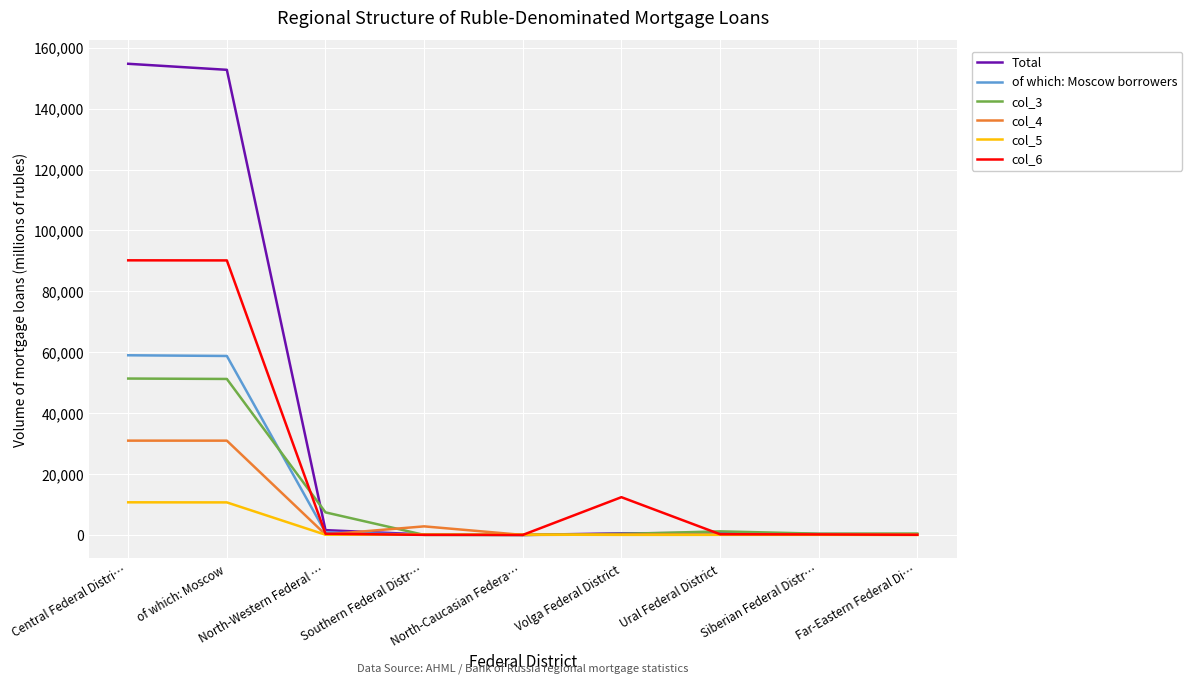

Rank the series by their maximum value, from highest to lowest.

Total, col_6, of which: Moscow borrowers, col_3, col_4, col_5